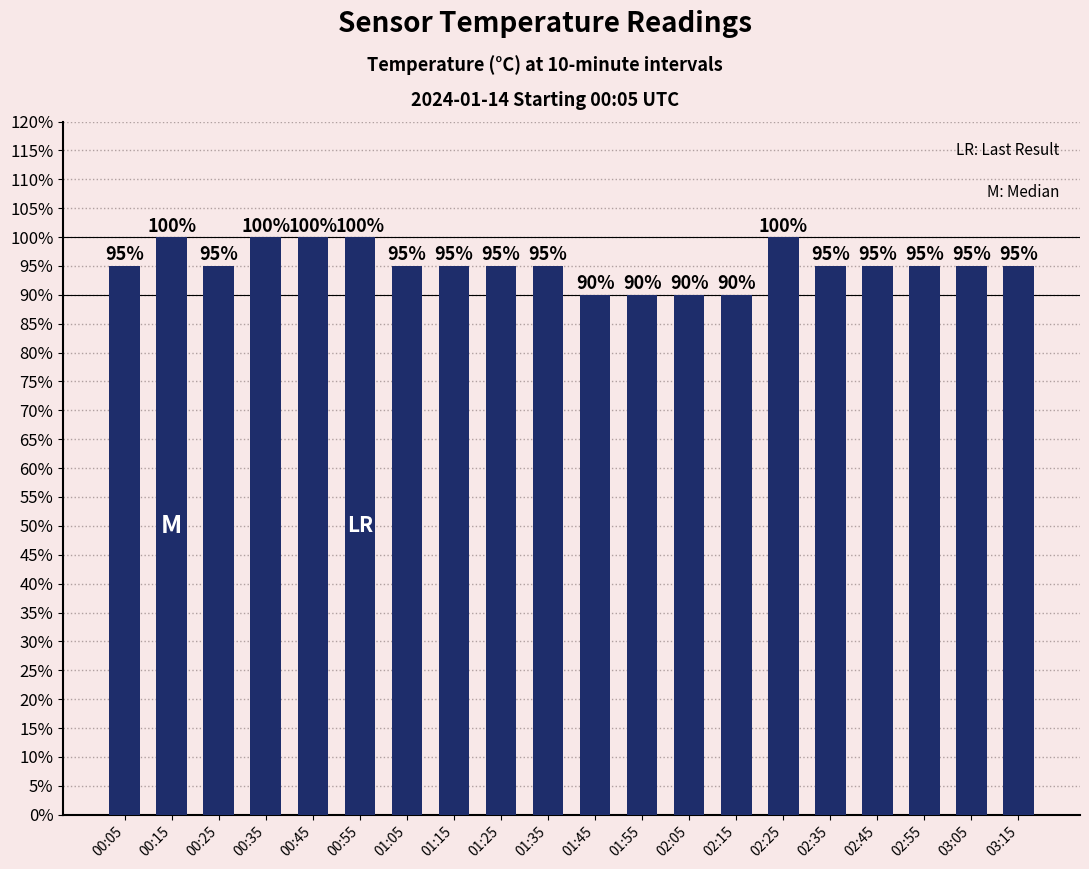

What is the label of the 1st bar from the right?

03:15